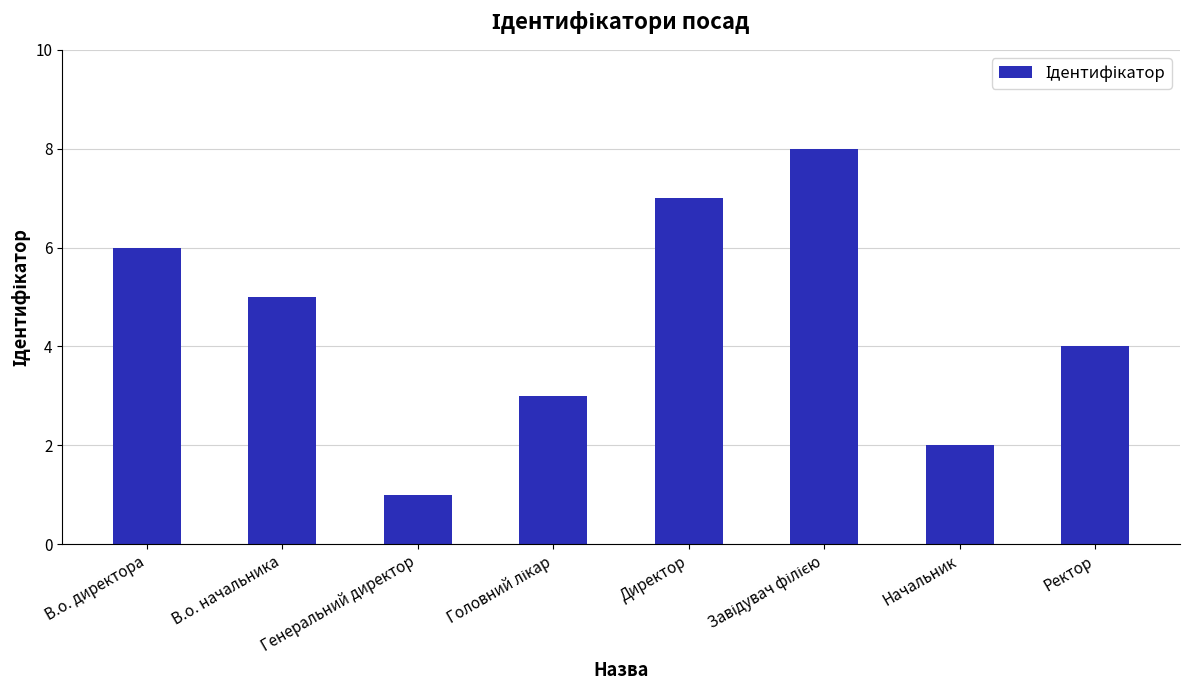

What value does the data have at В.о. директора?

6